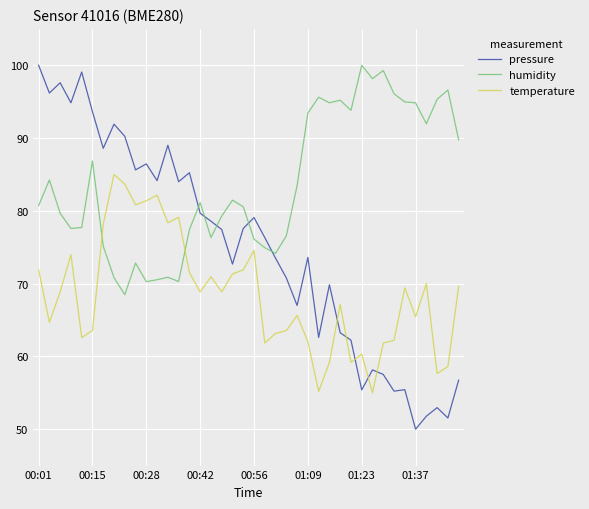

In pressure, how many points are lower than both neighbors (excluding endpoints)?

13